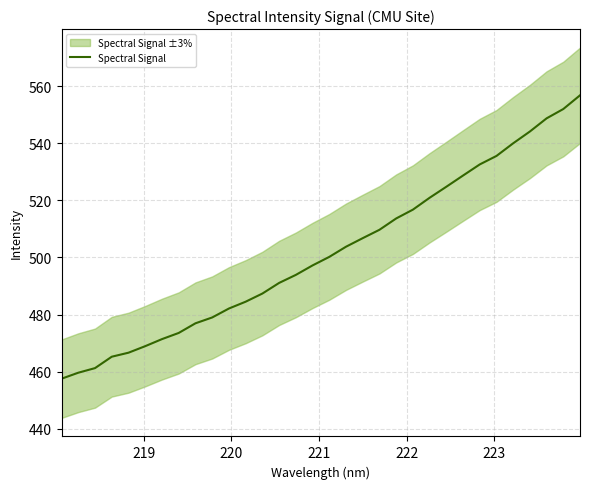

What is the lowest value of the Spectral Signal series?

457.6